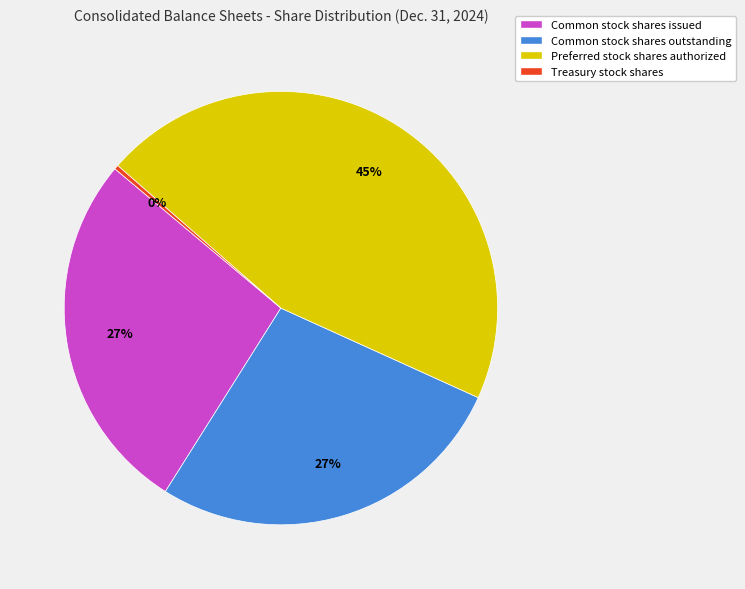

True or false: Common stock shares outstanding accounts for 19% of the total.

False